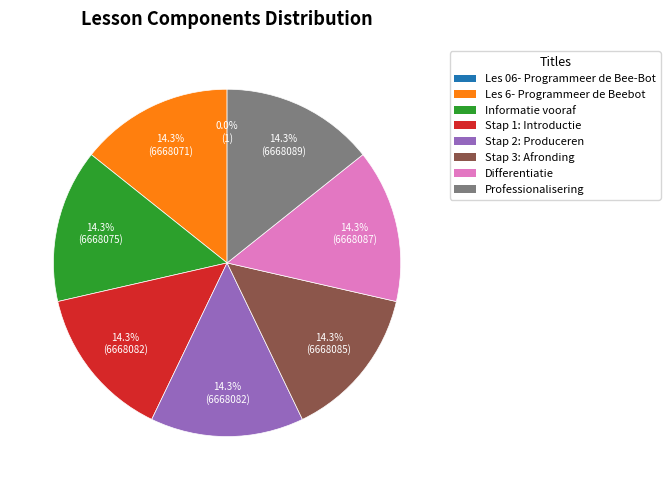

Does any single category account for the majority?

No